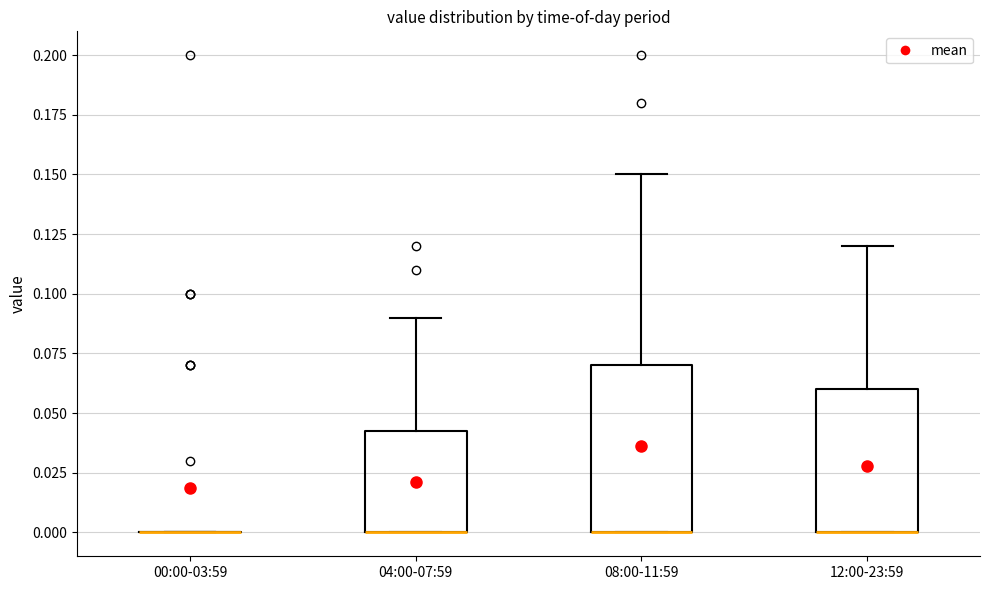

Where is the lower edge of the box for 08:00-11:59 on the y-axis? The values are not printed on the chart, so give them approximately, as read against the axis.

0.000